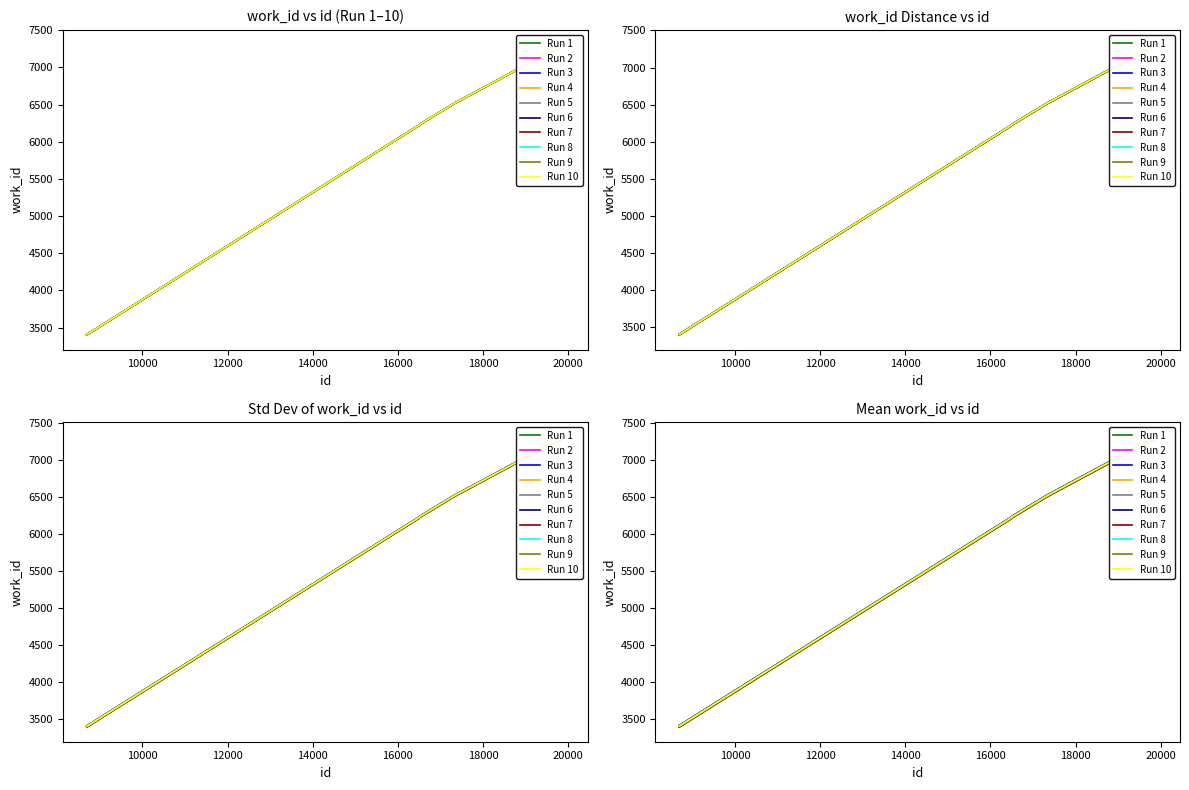

How many data points are less than 6516?

5